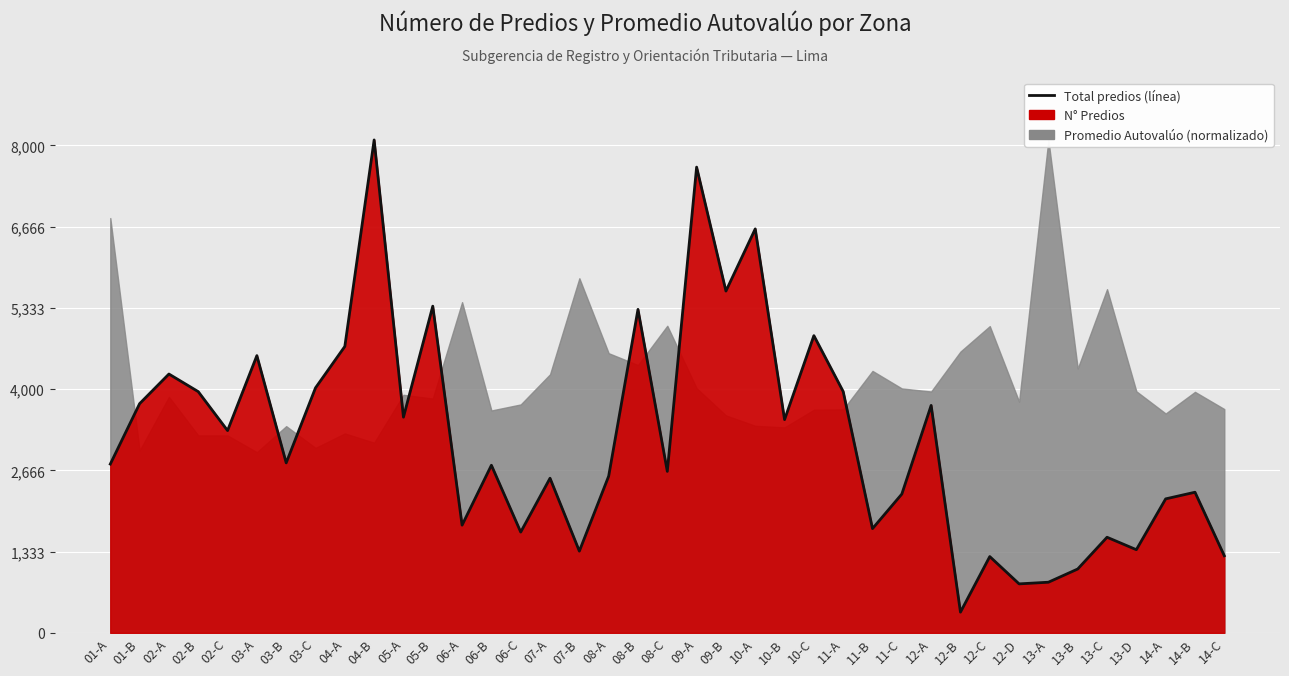

List the labels in order of value, smallest first.

12-B, 12-D, 13-A, 13-B, 12-C, 14-C, 07-B, 13-D, 13-C, 06-C, 11-B, 06-A, 14-A, 11-C, 14-B, 07-A, 08-A, 08-C, 06-B, 01-A, 03-B, 02-C, 10-B, 05-A, 12-A, 01-B, 02-B, 11-A, 03-C, 02-A, 03-A, 04-A, 10-C, 08-B, 05-B, 09-B, 10-A, 09-A, 04-B